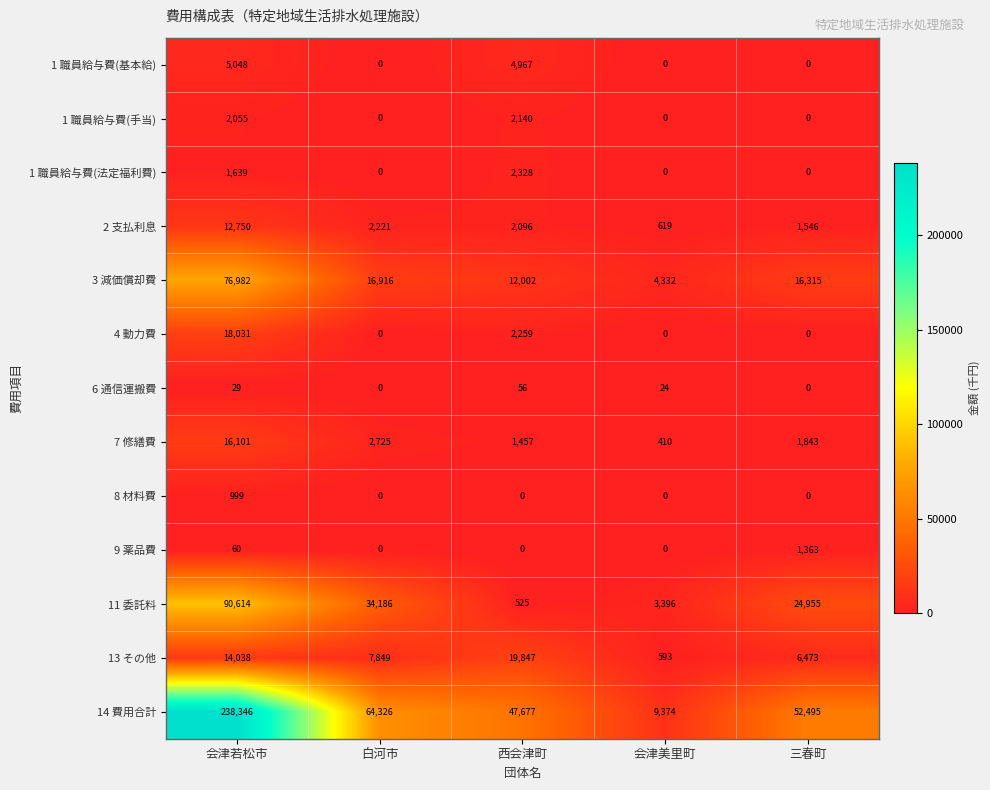

Which category has the highest value across all series?

会津若松市